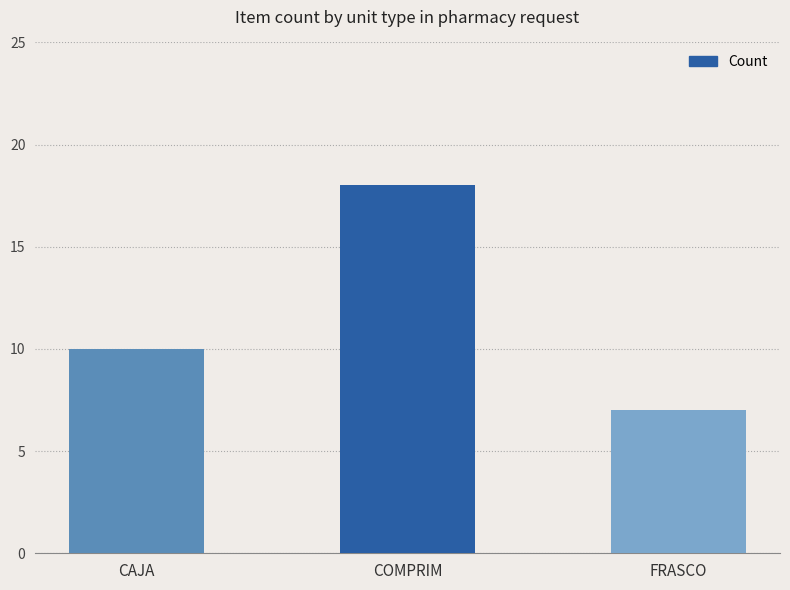

What position from the left is COMPRIM?

2